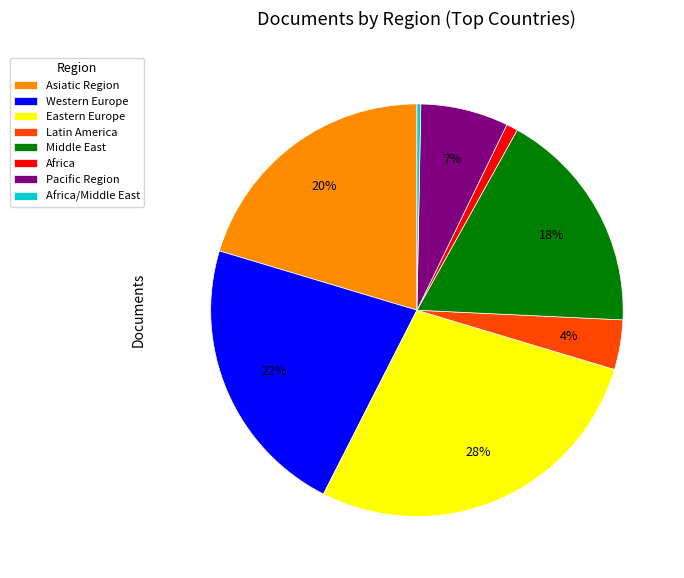

Does Eastern Europe account for over 50% of the chart?

No